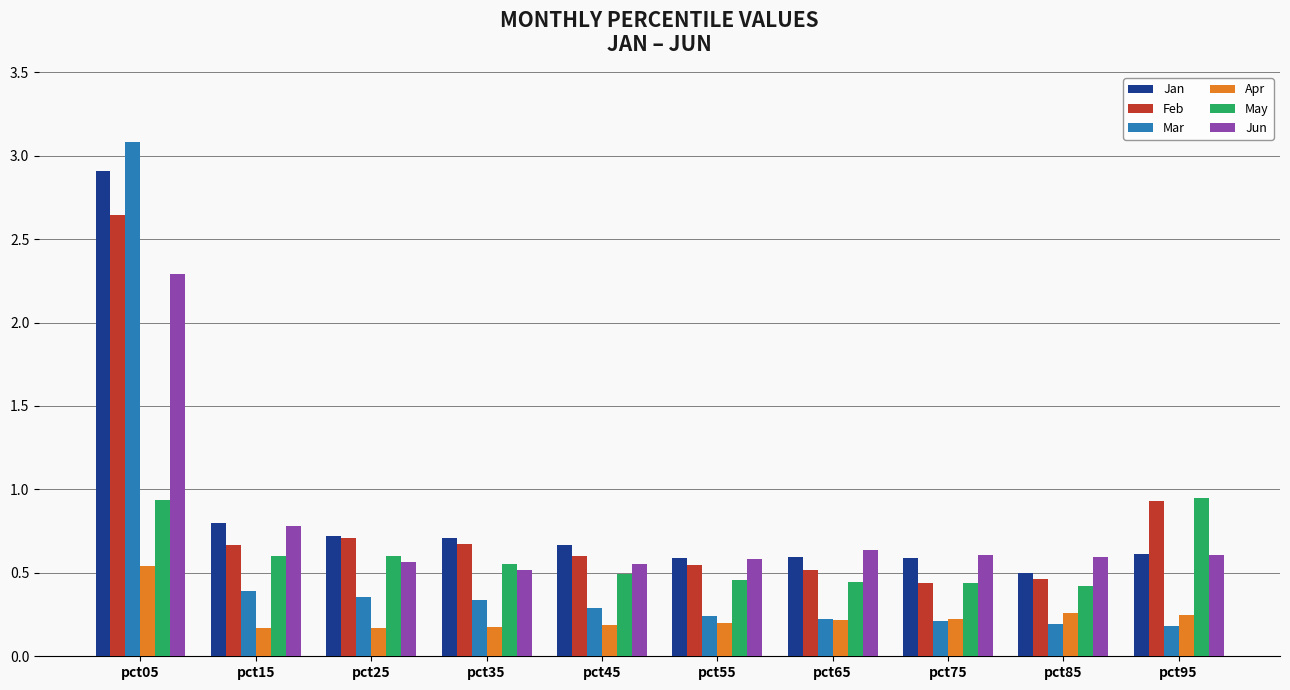

What are all the series names shown in the legend?

Jan, Feb, Mar, Apr, May, Jun